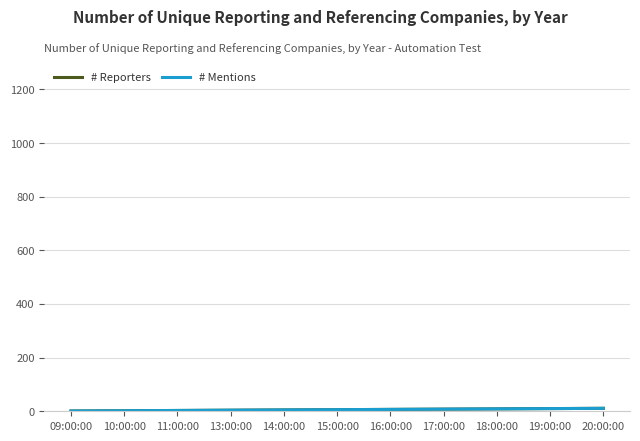

Is this an area chart (filled region under the line)?

No